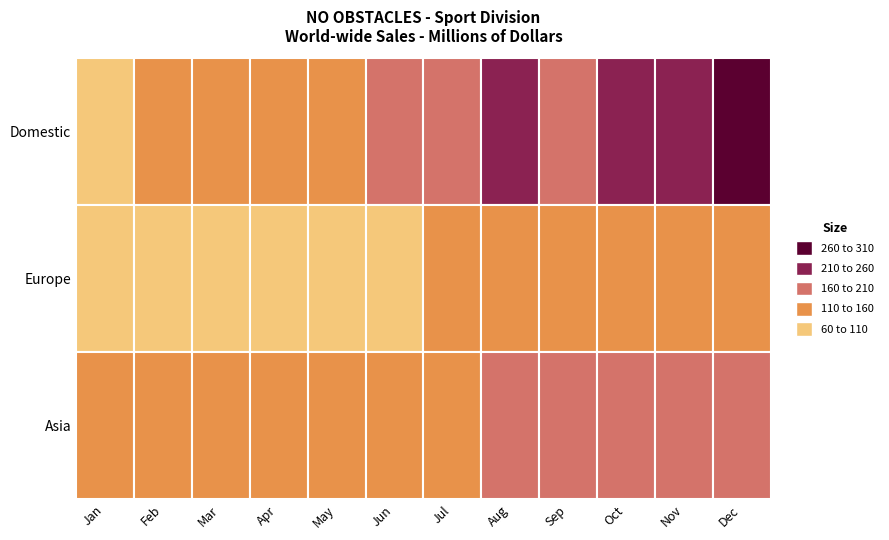

List the labels in order of Asia value, largest first.

Dec, Nov, Sep, Oct, Aug, Jul, May, Jun, Feb, Apr, Jan, Mar